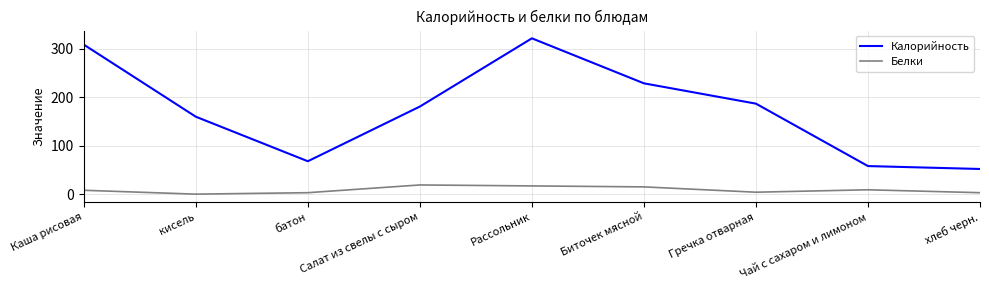

How many lines are shown in the chart?

2